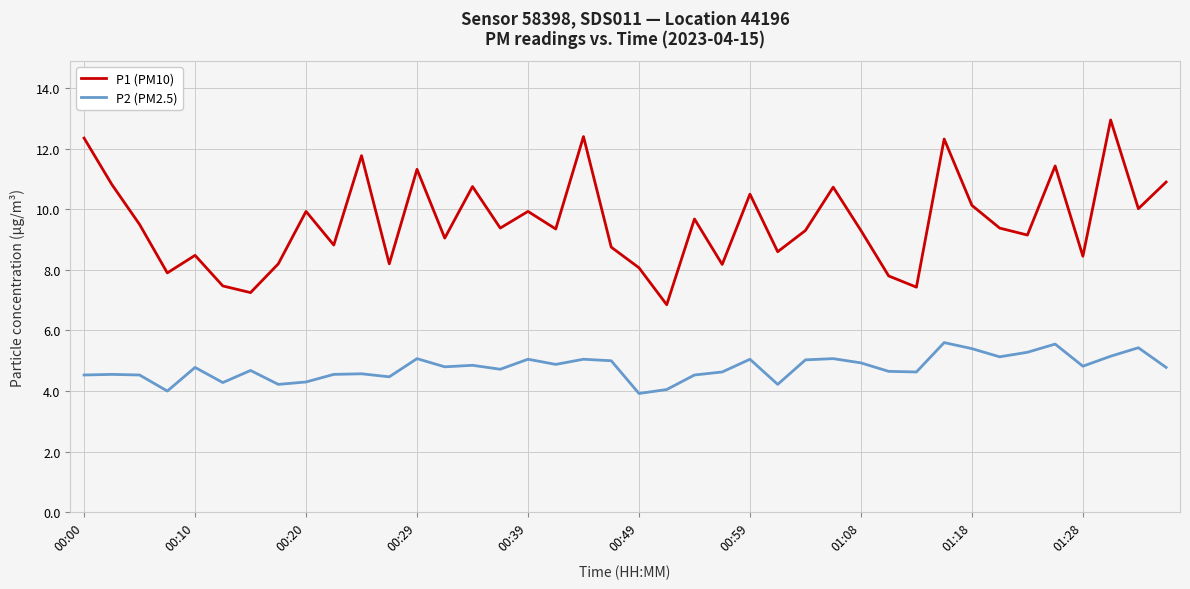

What is the difference between the maximum and minimum values in the P1 (PM10) series?

6.1